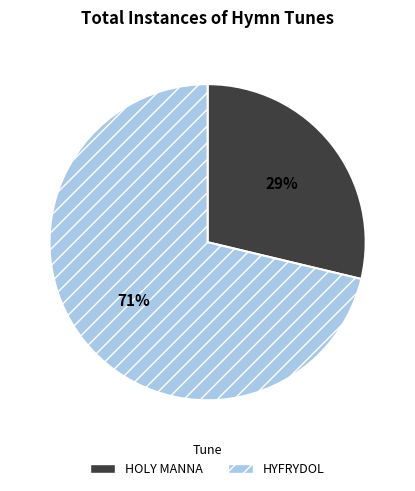

To the nearest percent, what percentage of the pie is HOLY MANNA?

29%